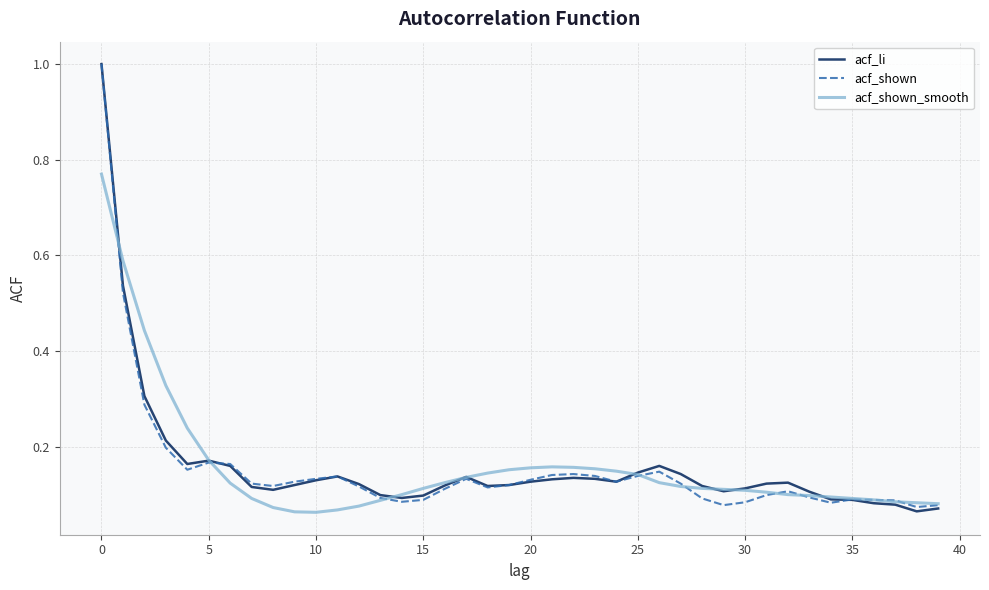

What is the highest value of the acf_shown series?

1.0